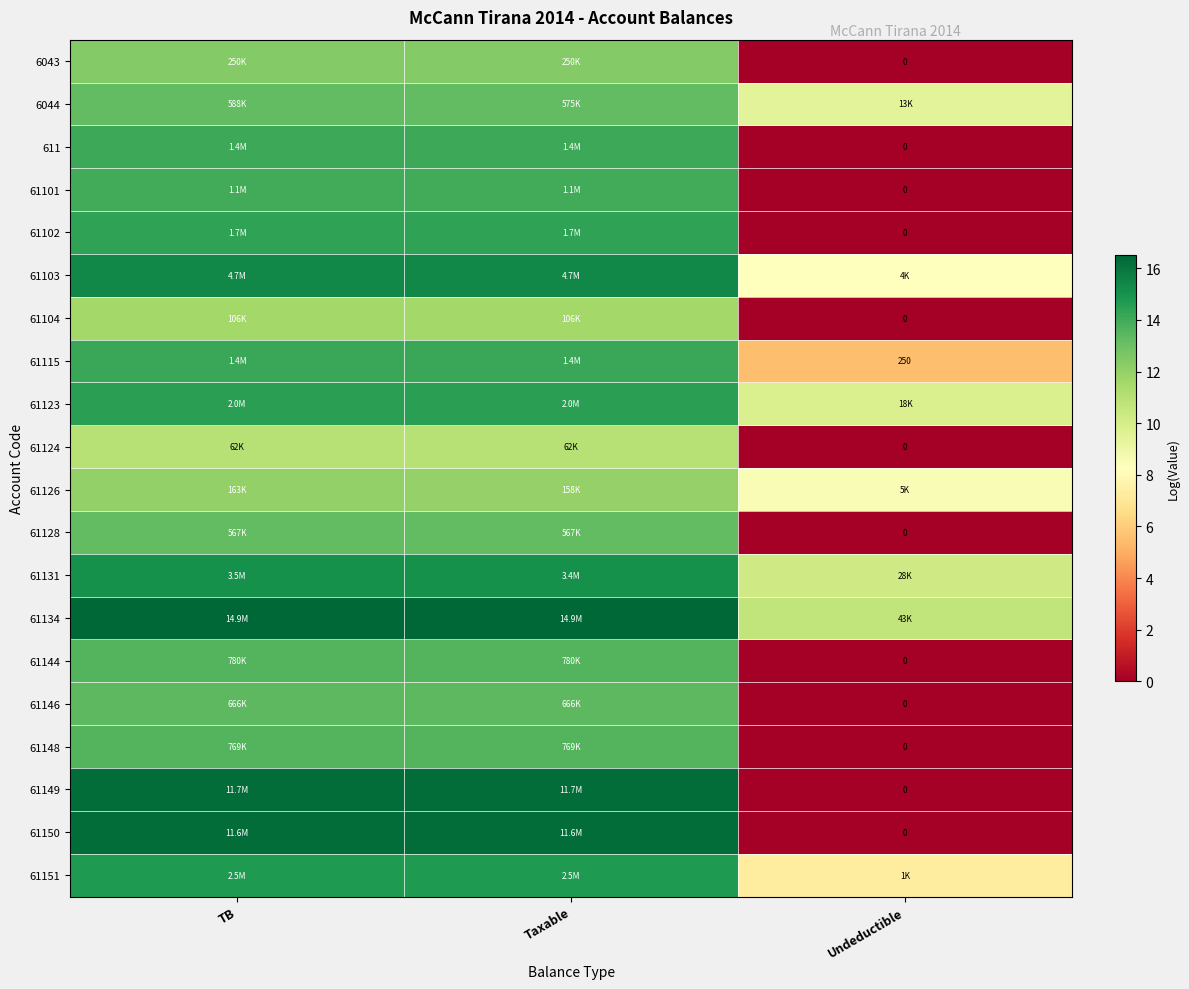

At which category is the sum across all series the highest?

TB